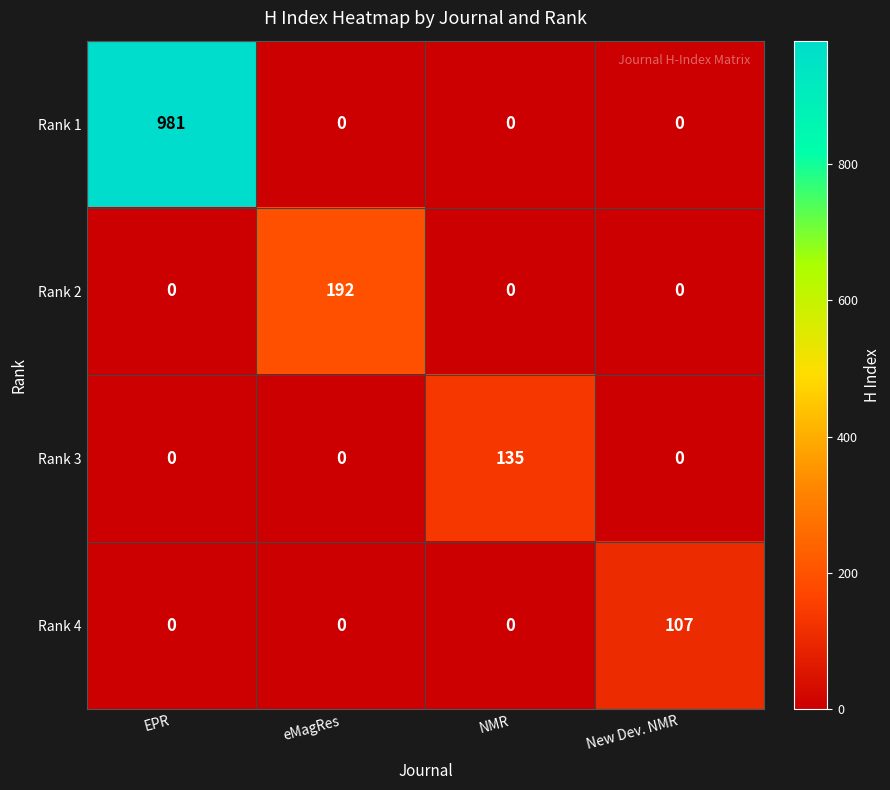

Reading right to left, list all the values displayed in this chart.

Rank 1: New Dev. NMR=0	NMR=0	eMagRes=0	EPR=981
Rank 2: New Dev. NMR=0	NMR=0	eMagRes=192	EPR=0
Rank 3: New Dev. NMR=0	NMR=135	eMagRes=0	EPR=0
Rank 4: New Dev. NMR=107	NMR=0	eMagRes=0	EPR=0